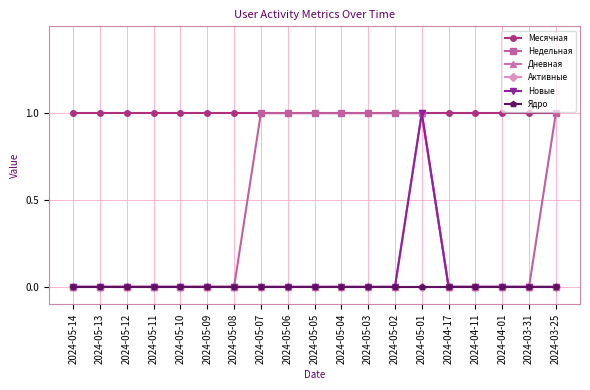

Rank the series by their maximum value, from lowest to highest.

Активные, Ядро, Месячная, Недельная, Дневная, Новые